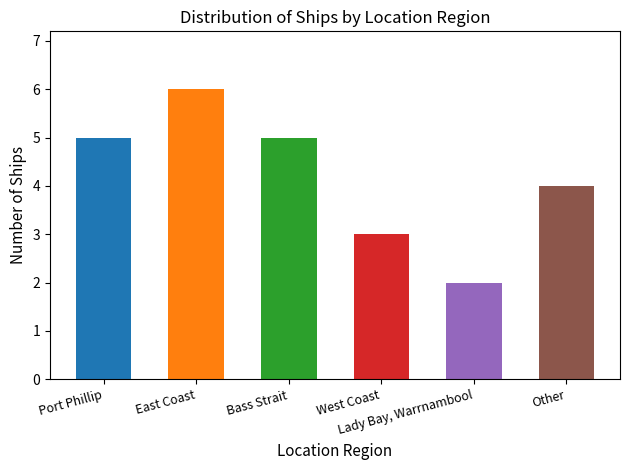

What position from the right is East Coast?

5